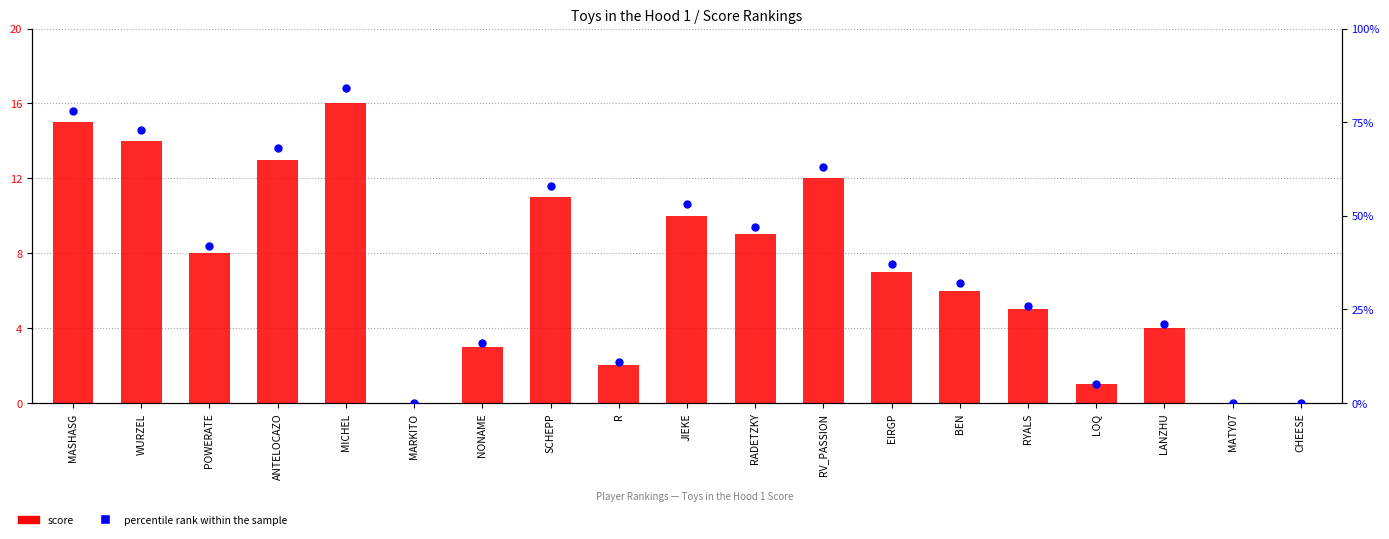

Which series has the largest Y range (max minus min)?

percentile rank within the sample